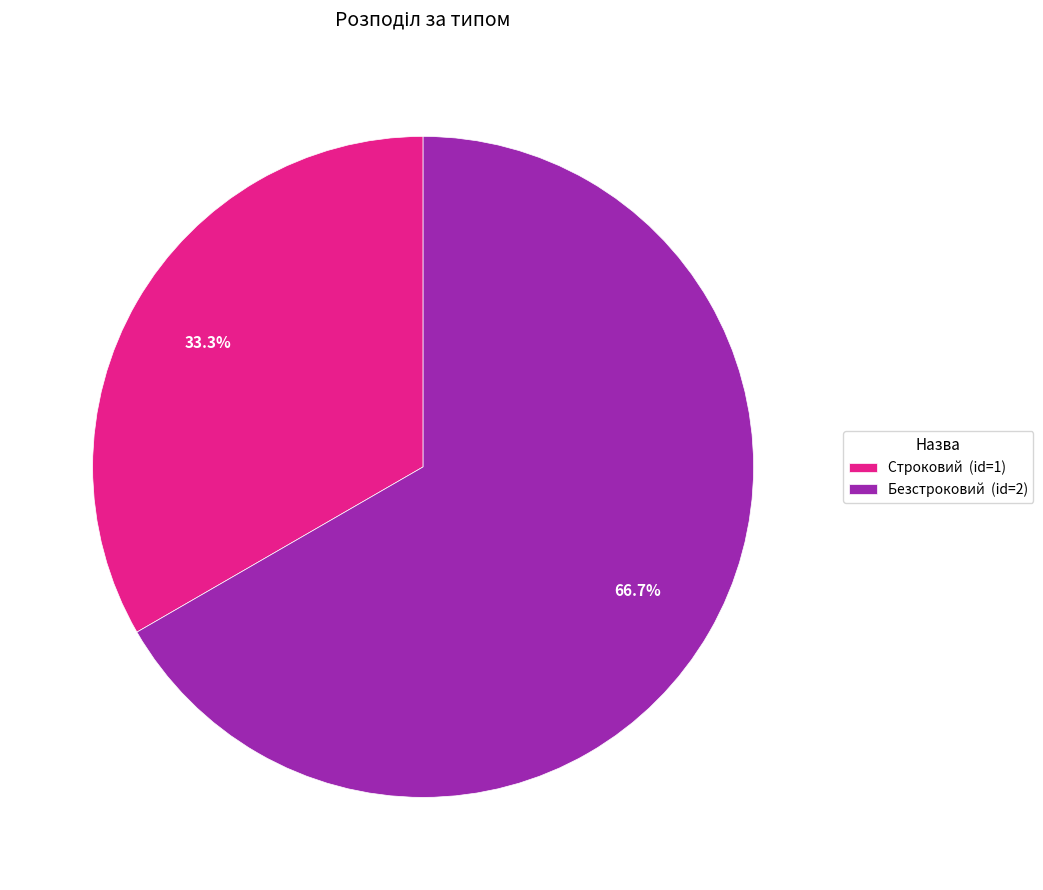

Which has a higher value, Безстроковий or Строковий?

Безстроковий